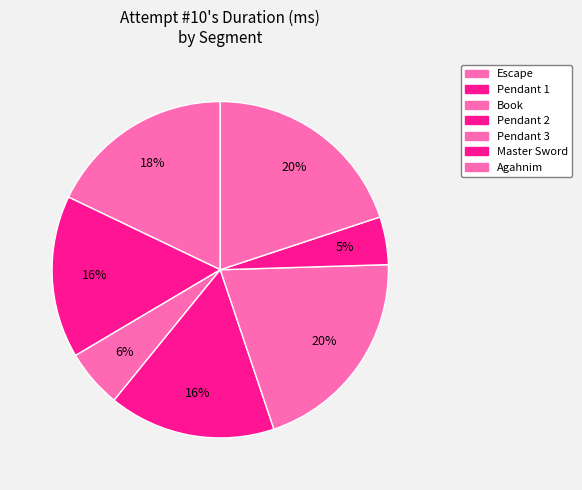

Is there a majority slice in this chart?

No